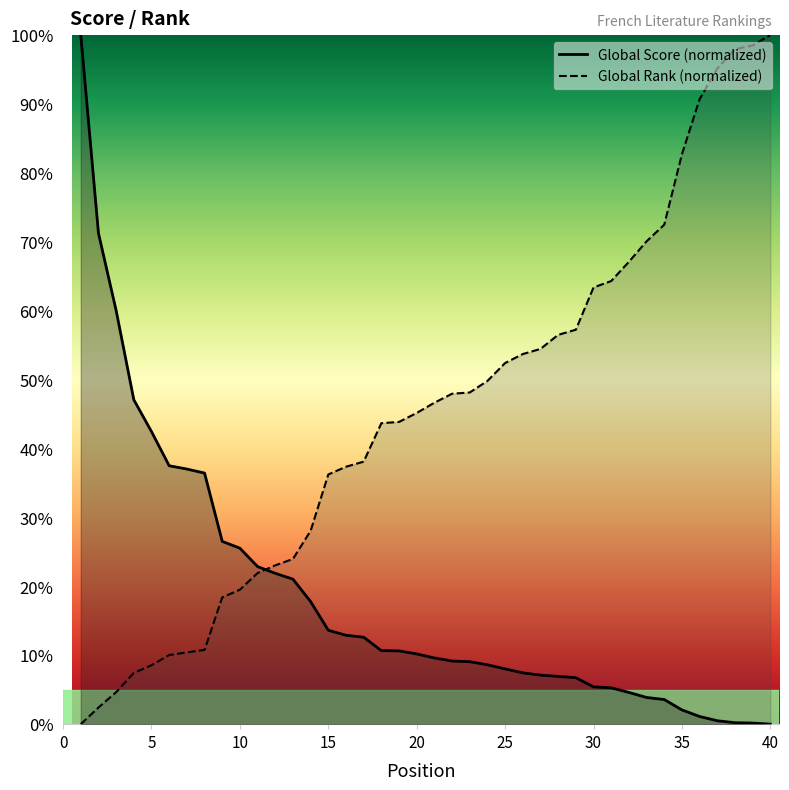

Count the number of categories in the chart.

40